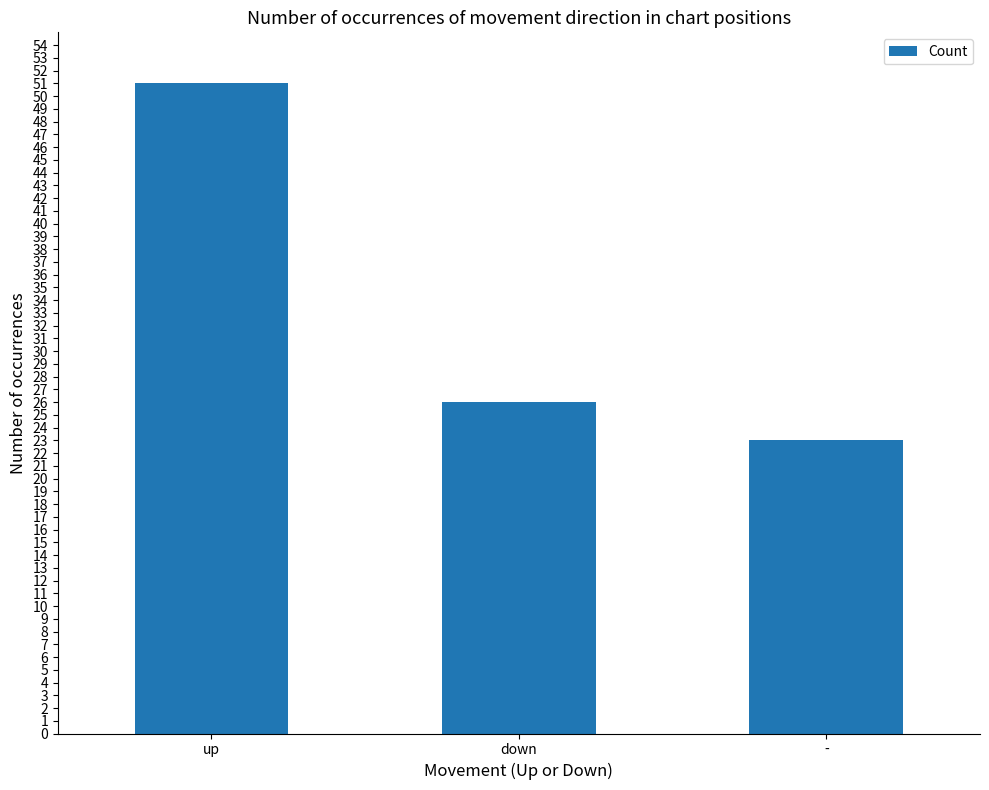

What is the sum of all values?

100